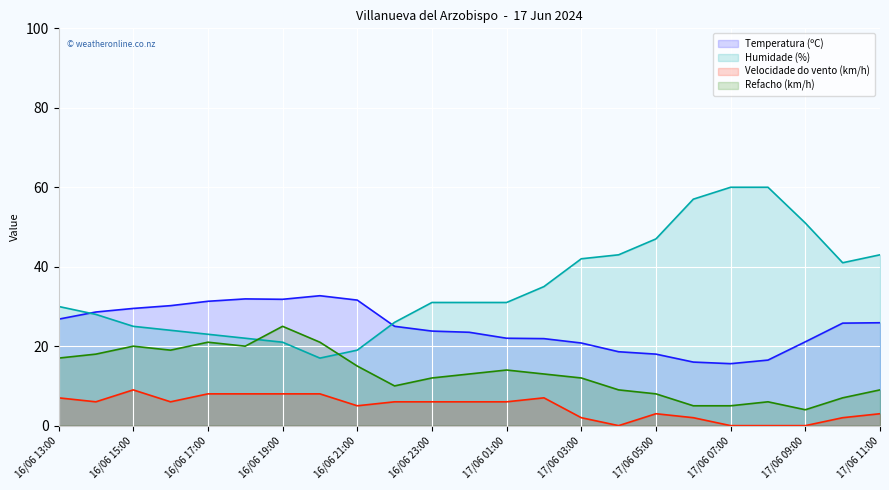

True or false: Refacho (km/h) has a value of 24.7 at 17/06 01:00.

False